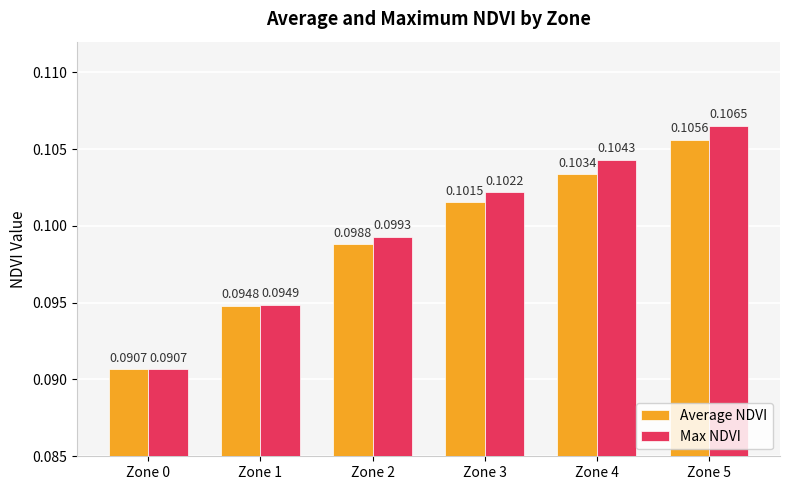

Which series has the largest total across all categories?

Max NDVI